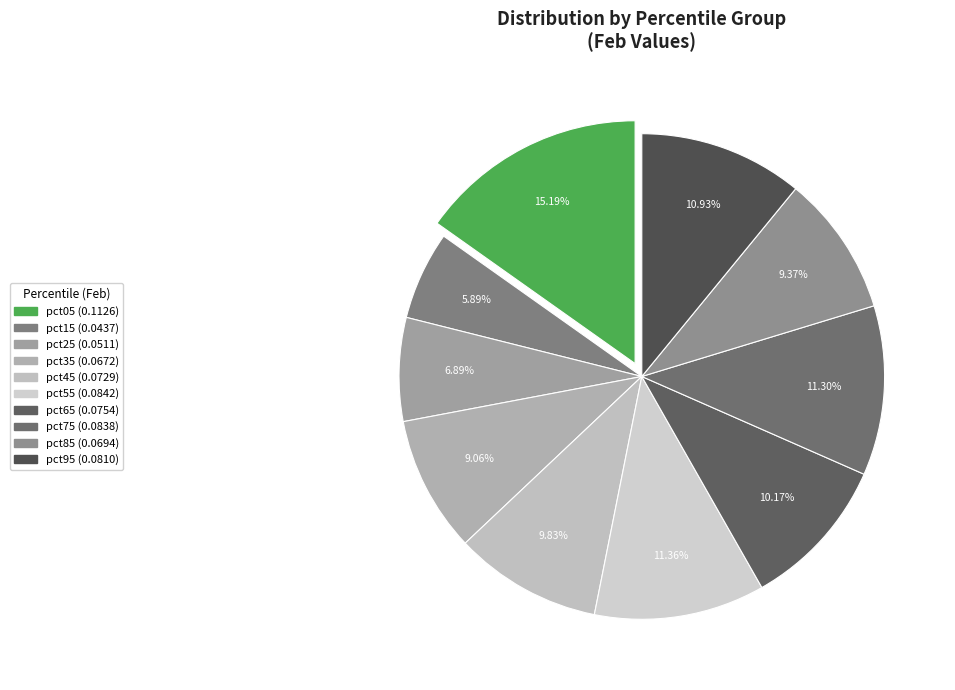

Between pct85 and pct05, which is larger?

pct05